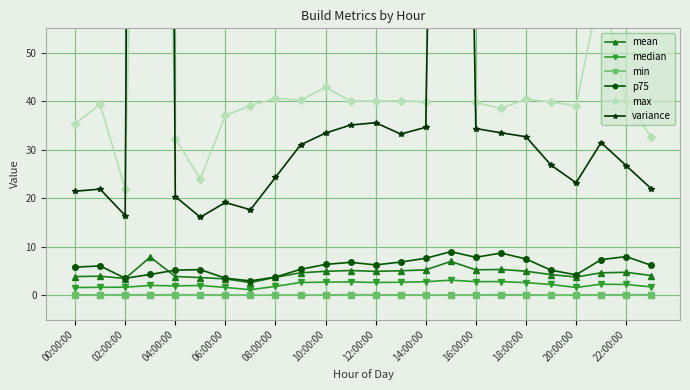

True or false: min and mean intersect in this chart.

False